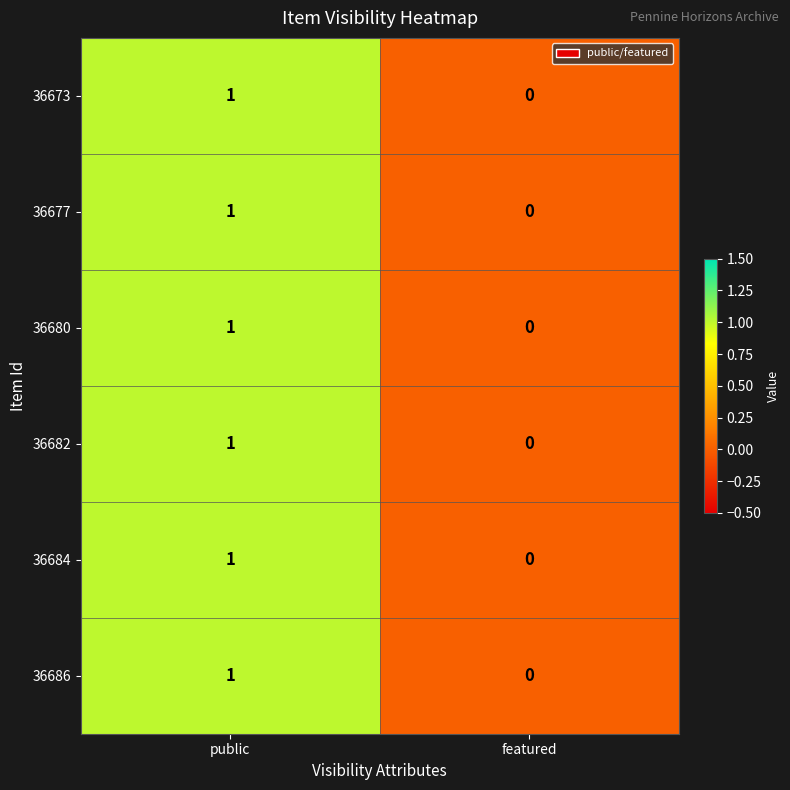

Reading left to right, transcribe all the data shown in this chart.

36673: 1	0
36677: 1	0
36680: 1	0
36682: 1	0
36684: 1	0
36686: 1	0